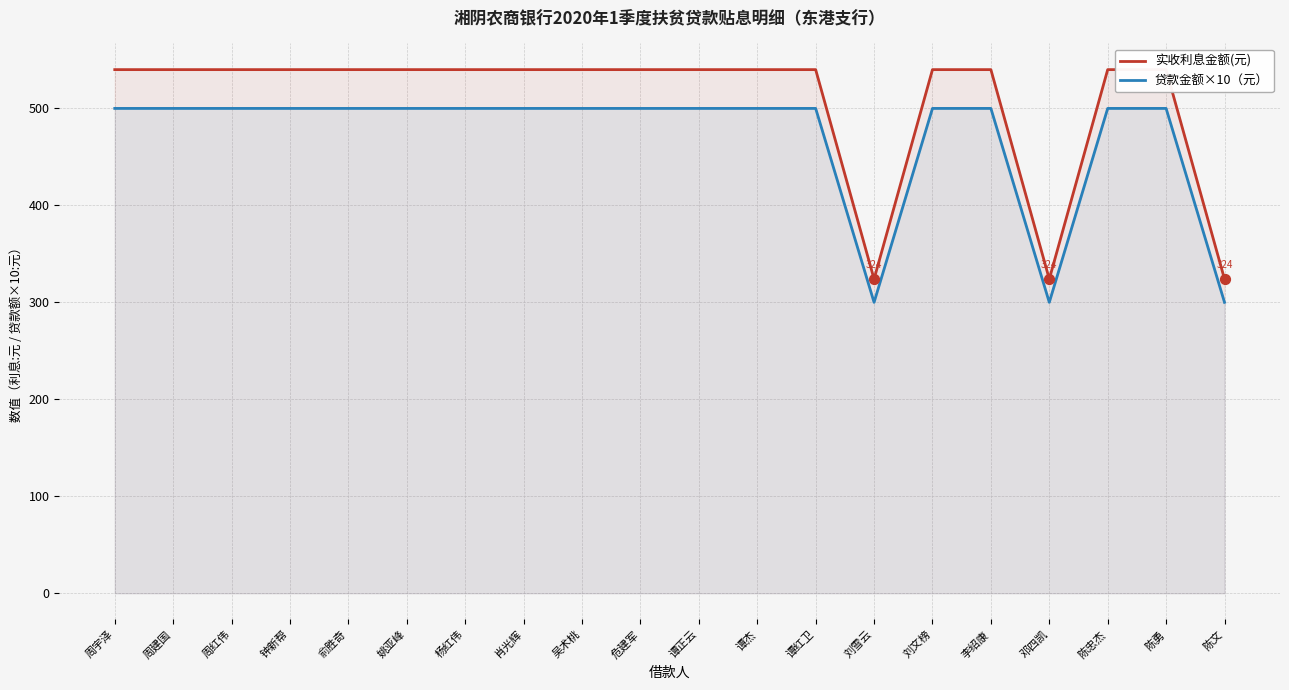

What is the total value across all series at 周宇泽?

1040